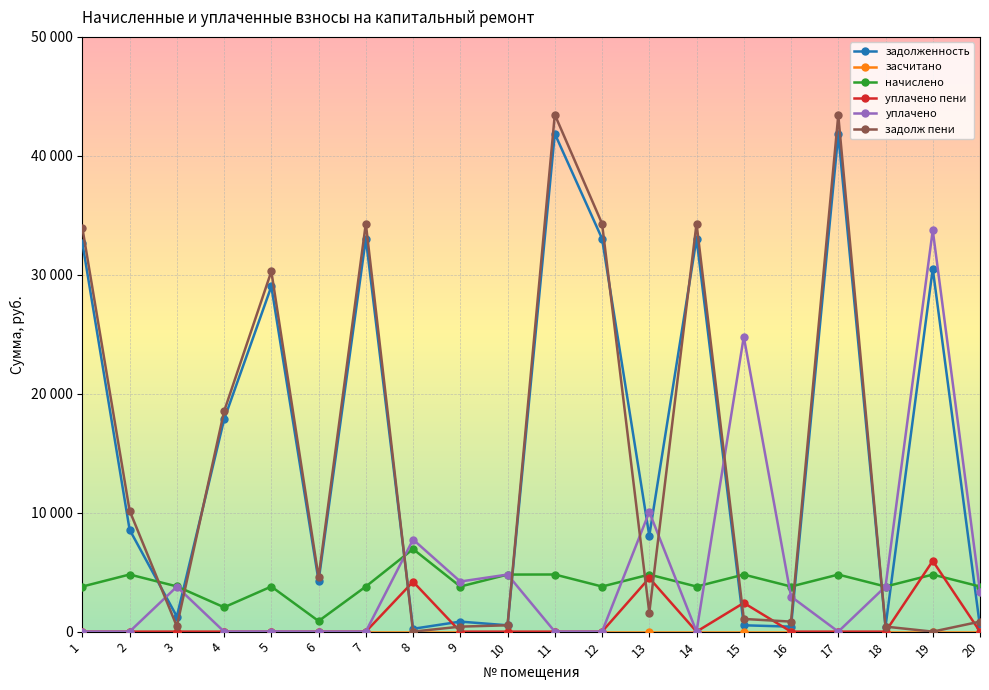

Is this an area chart (filled region under the line)?

No